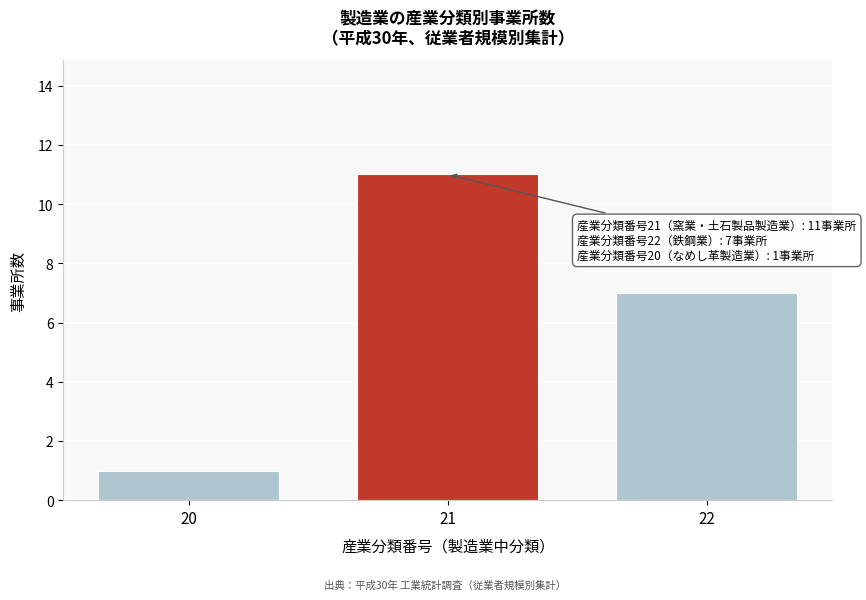

Reading left to right, transcribe all the data shown in this chart.

1	11	7